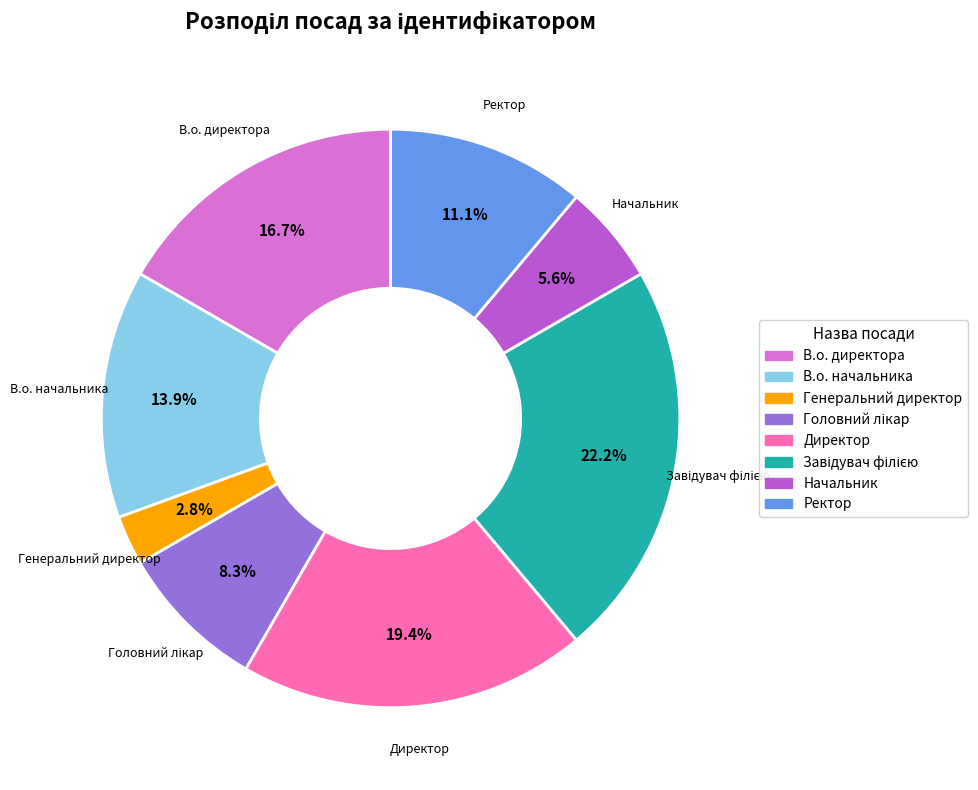

Do В.о. начальника and Генеральний директор together represent more than half of the pie?

No